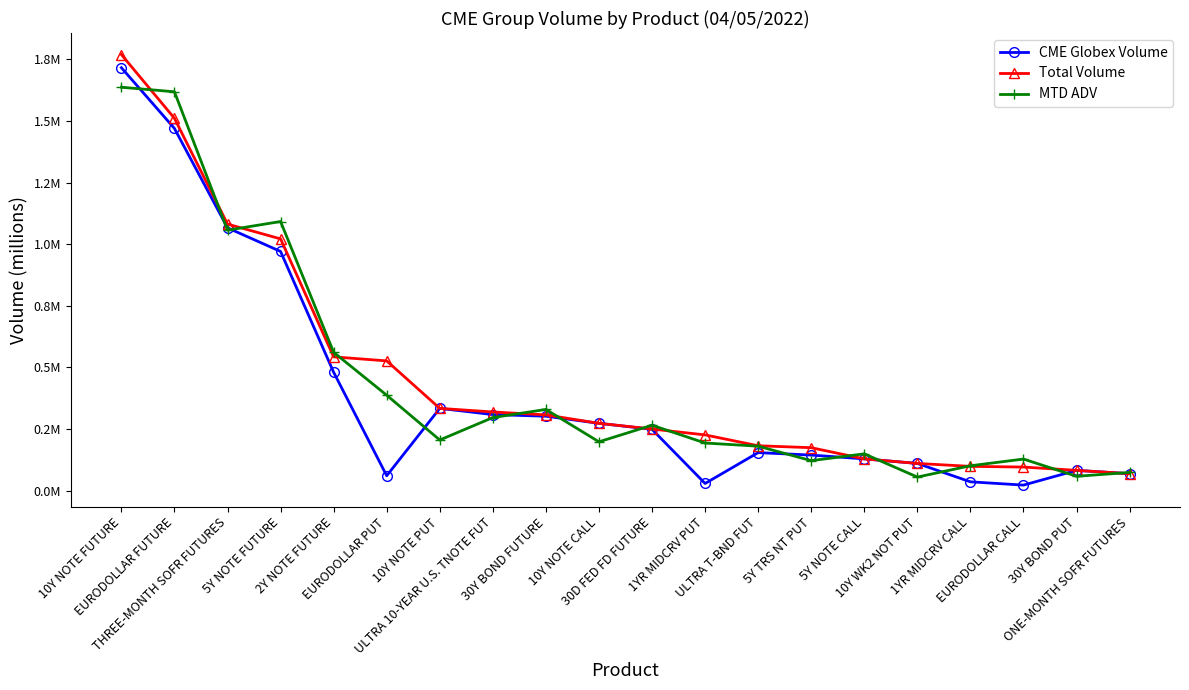

At which label does MTD ADV reach its peak?

10Y NOTE FUTURE